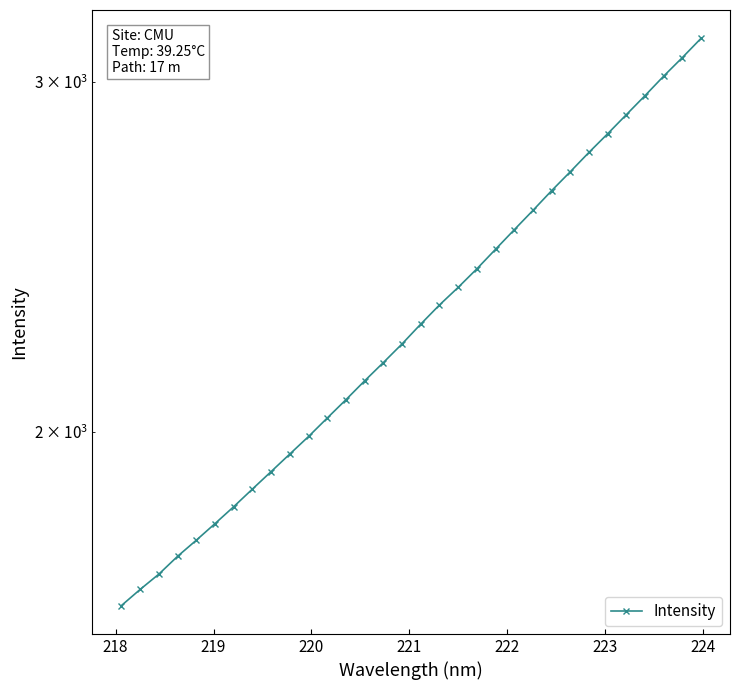

What is the difference between the maximum and second lowest values?

1489.2